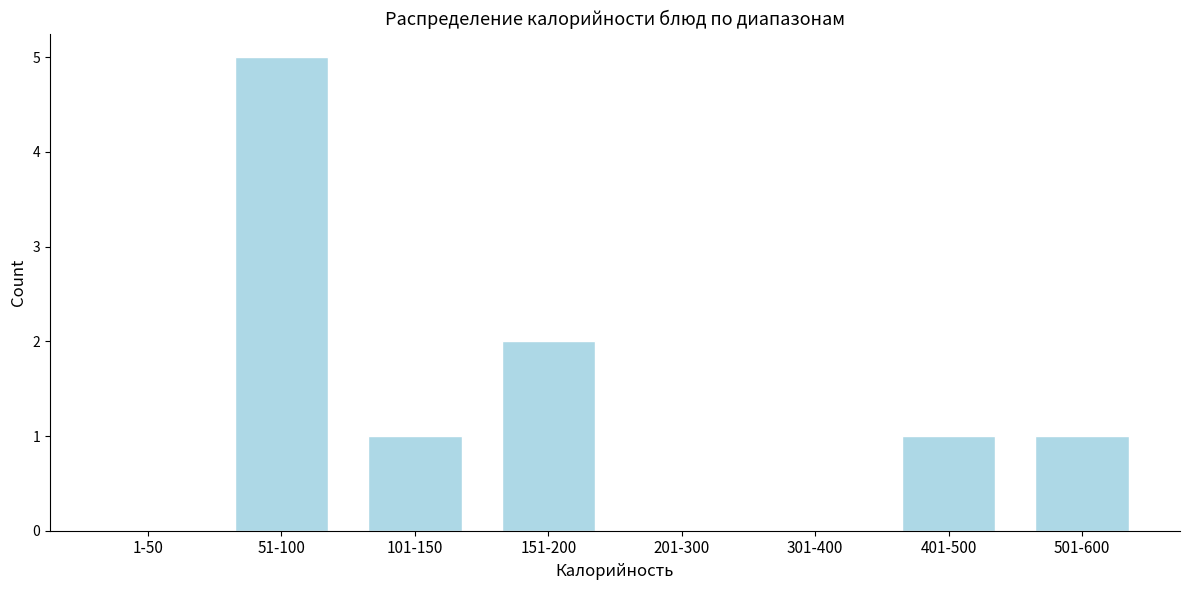

Reading right to left, list all the values displayed in this chart.

501-600=1	401-500=1	301-400=0	201-300=0	151-200=2	101-150=1	51-100=5	1-50=0